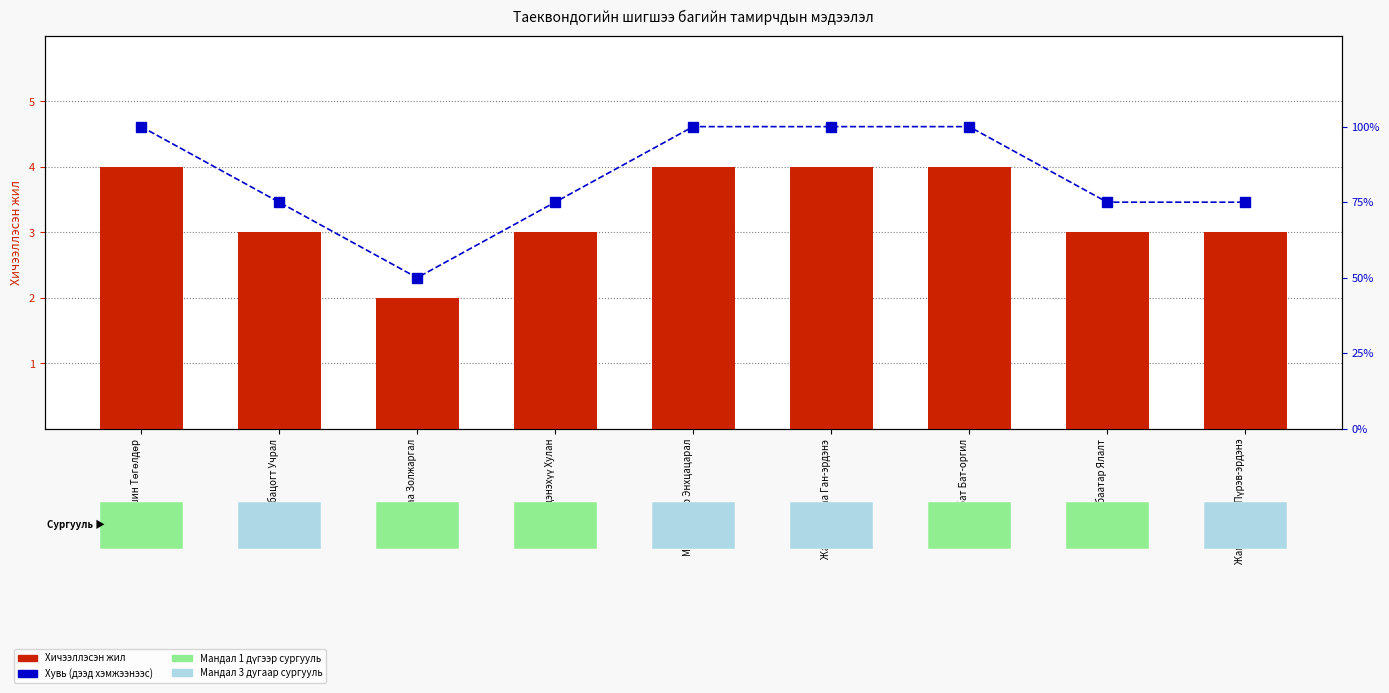

What is the difference between the maximum and second lowest values in the Хичээллэсэн жил series?

1